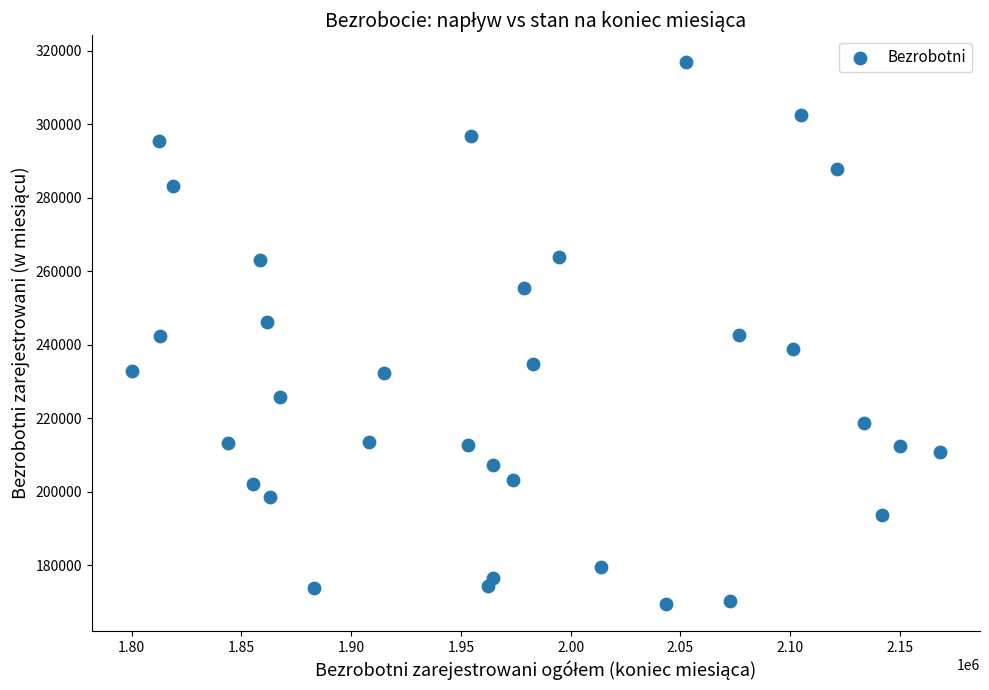

What is the range of Y values (max minus min)?

147219